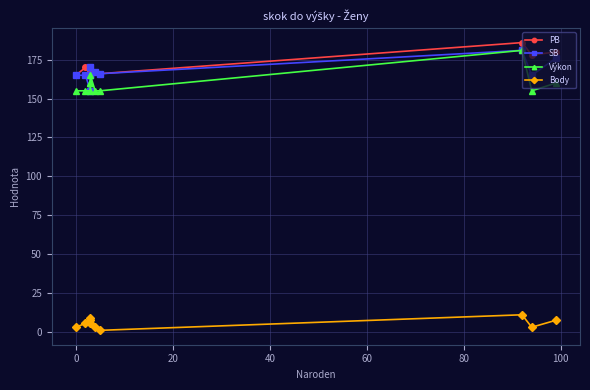

What is the difference between the maximum and second lowest values?

97